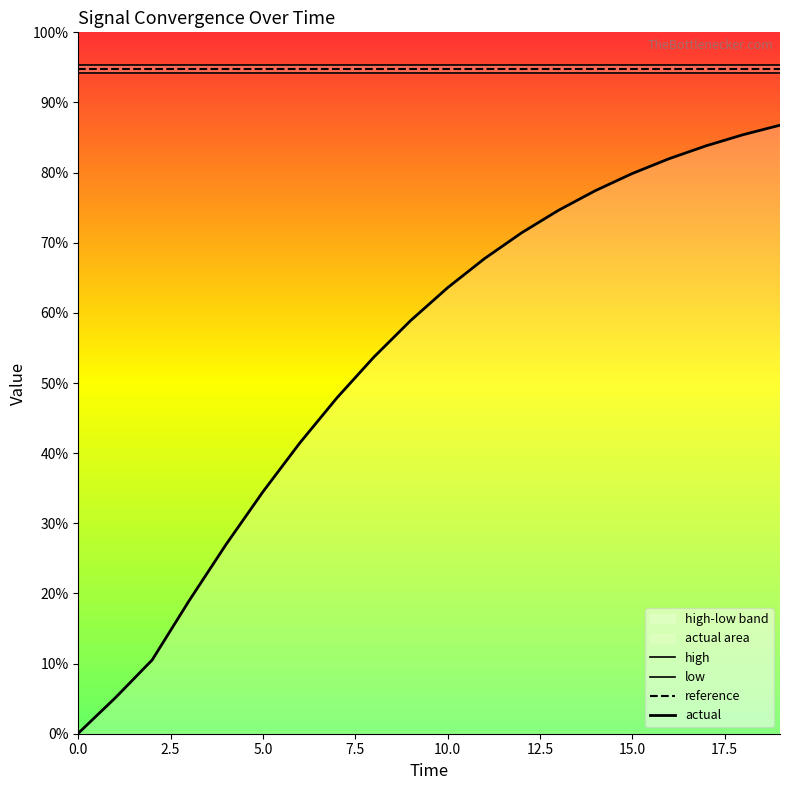

Between 11 and 18, which series saw the biggest shift?

actual